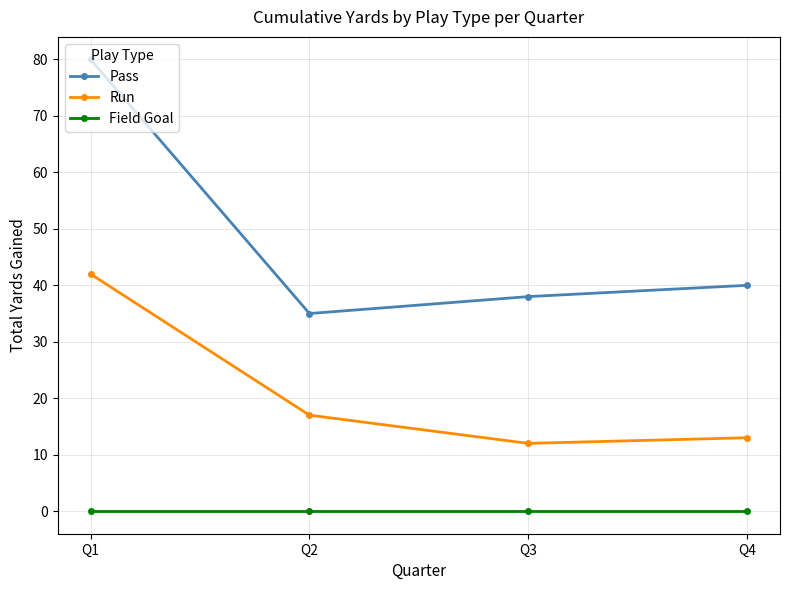

List the labels in order of Run value, largest first.

Q1, Q2, Q4, Q3